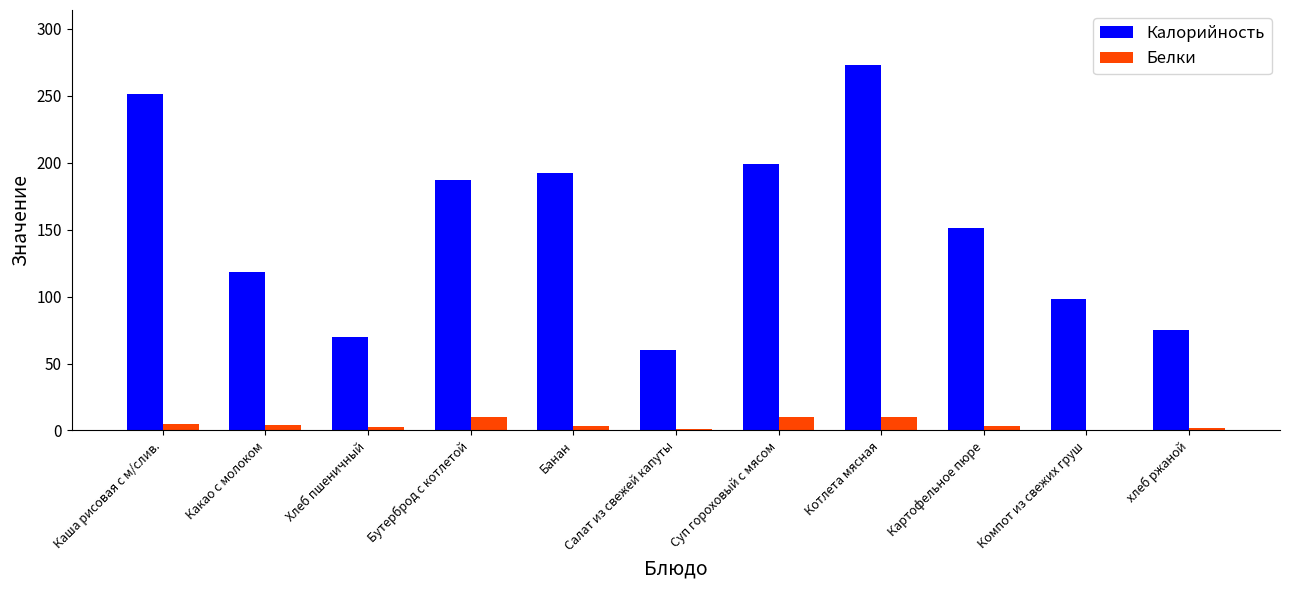

Between Суп гороховый с мясом and Картофельное пюре, which series saw the biggest shift?

Калорийность